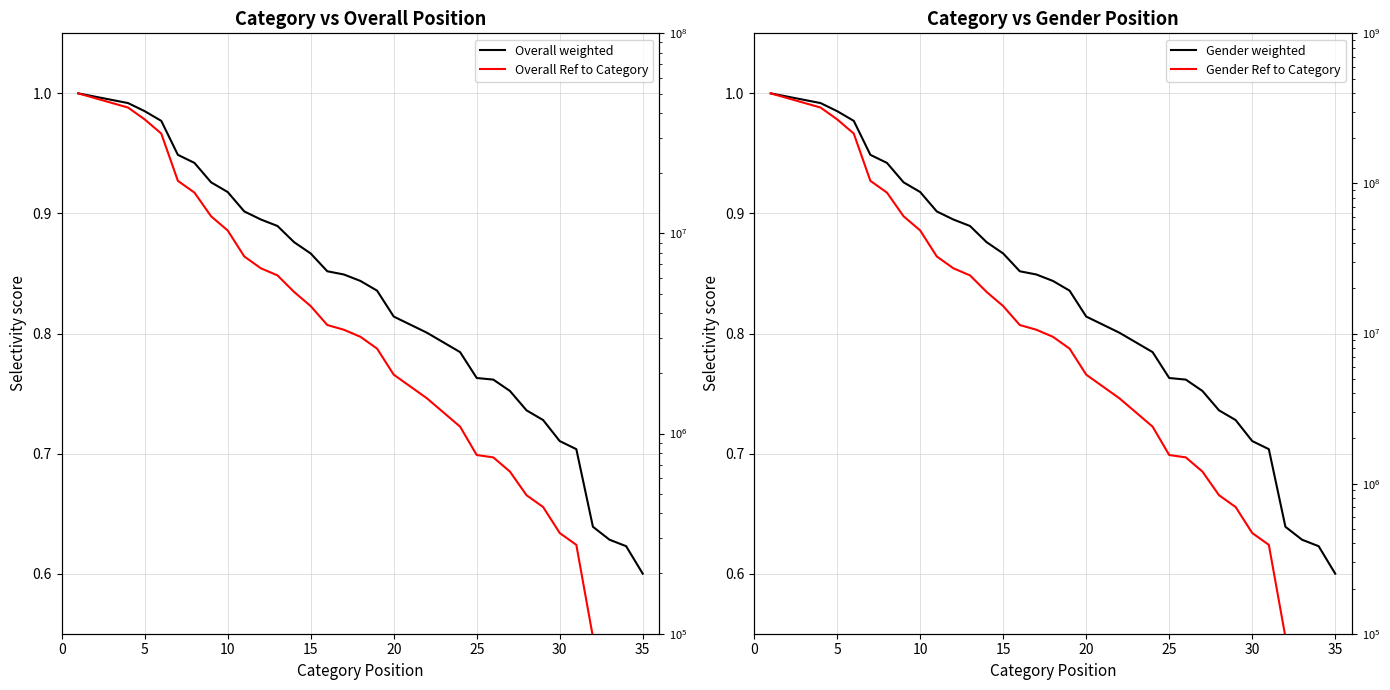

How many categories are shown in the chart?

35